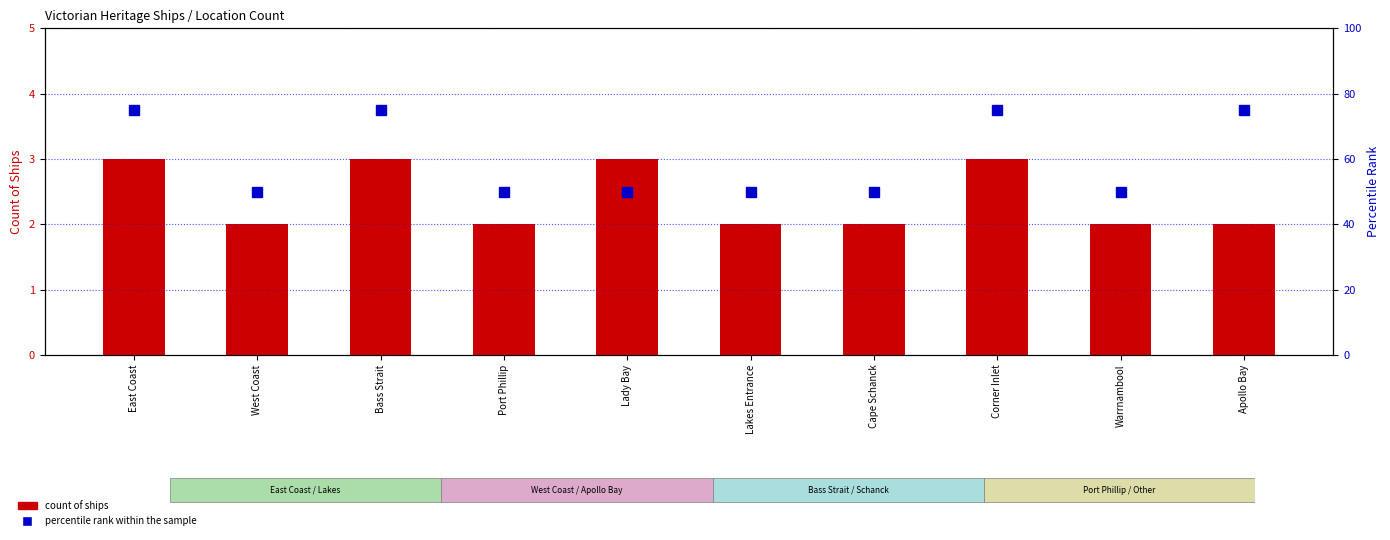

What is the minimum value for count of ships?

2